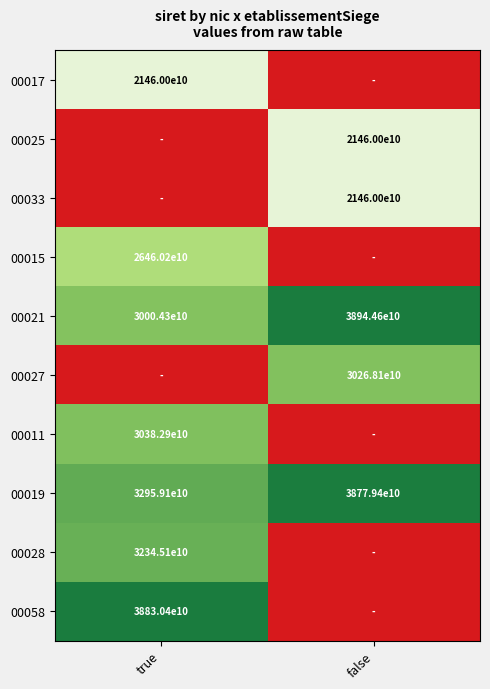

True or false: 00019 has a value of 38779400000000 at false.

True